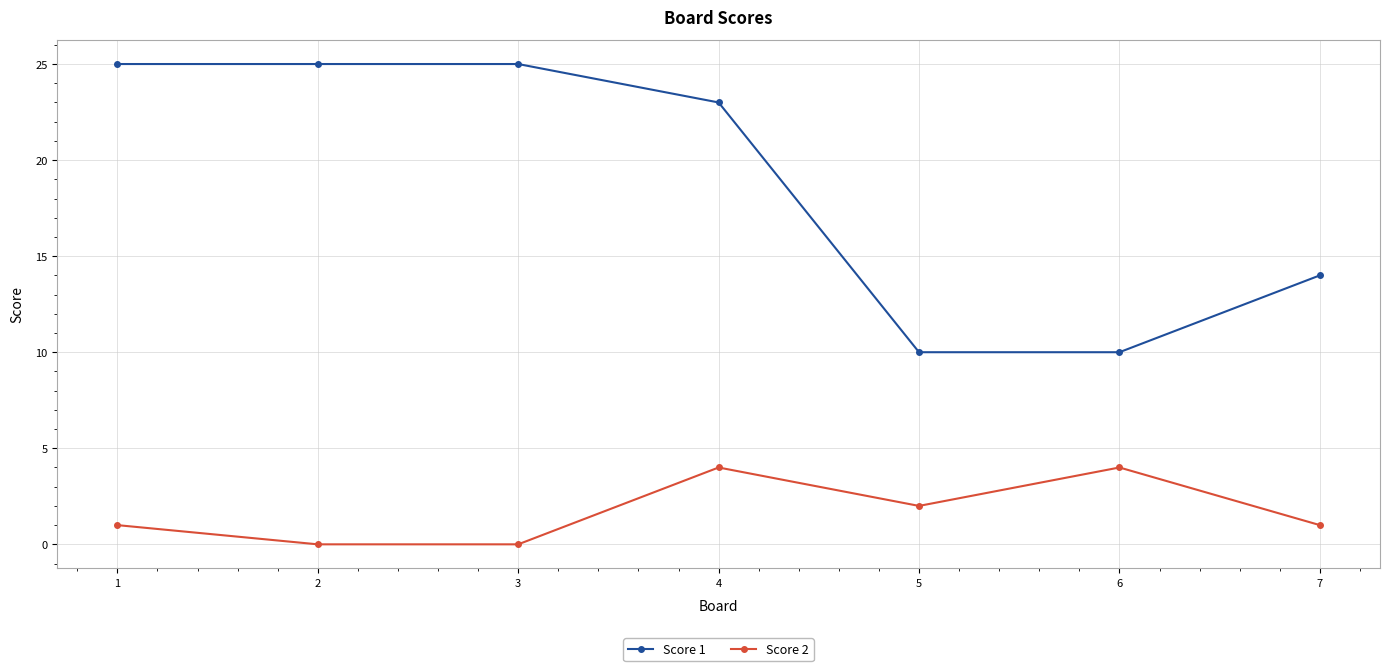

How many distinct data groups are displayed?

2